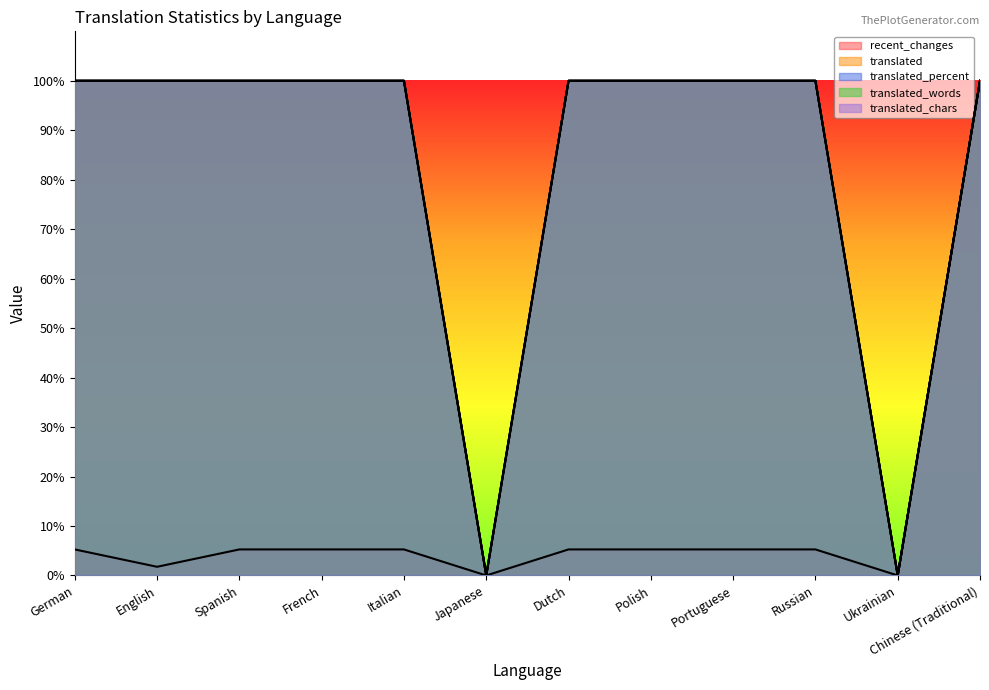

True or false: translated_words has more than 2 interior local peaks.

False